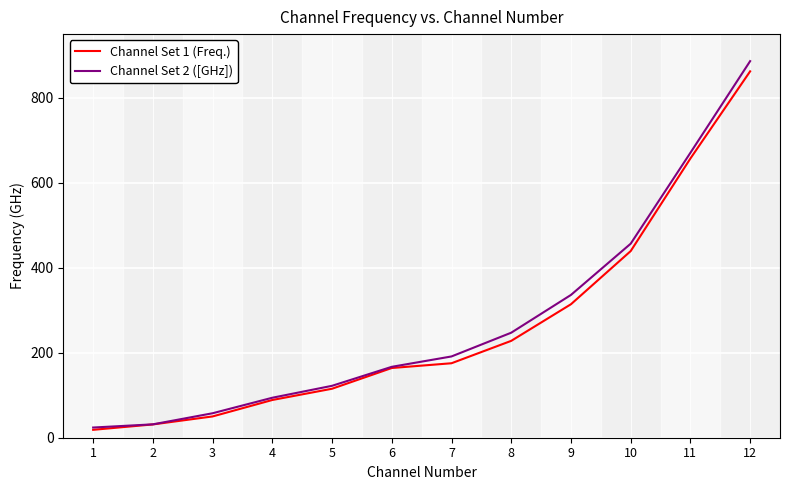

What is the lowest value of the Channel Set 2 ([GHz]) series?

24.0